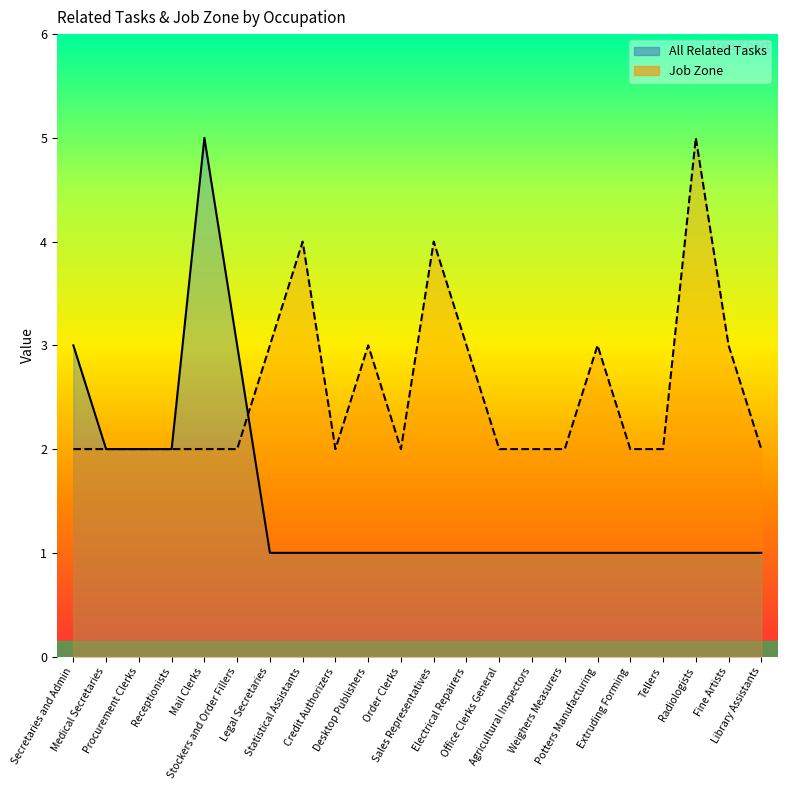

The value of Job Zone (line) at Electrical Repairers is 5. True or false?

False